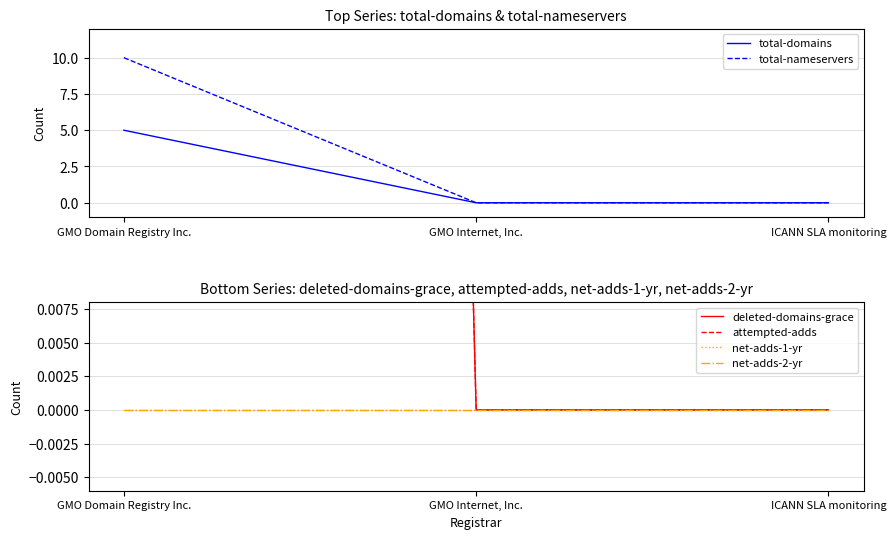

How many positive values does the total-domains series have?

1